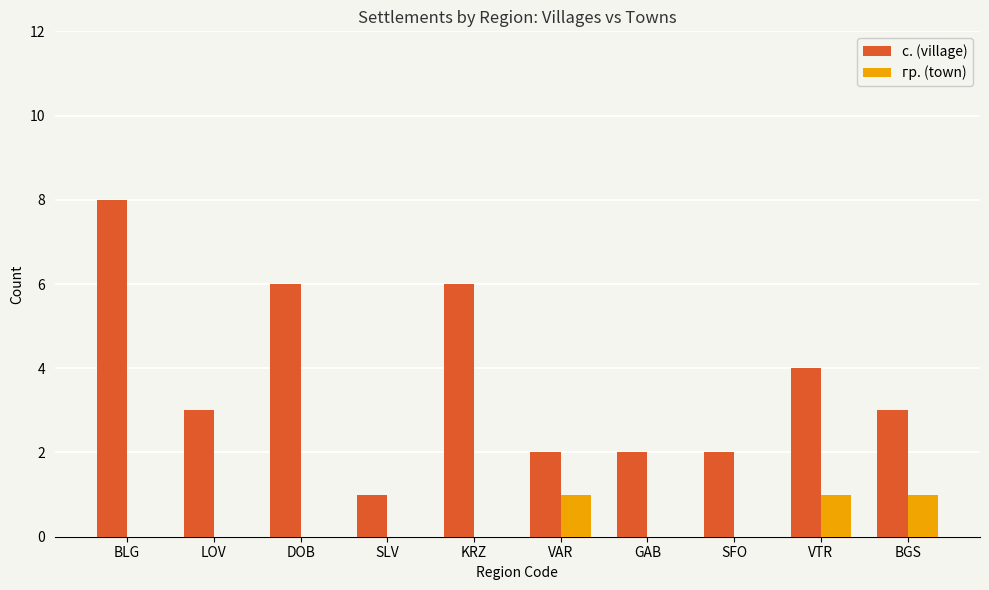

The с. (village) series shows 1 at SLV. True or false?

True